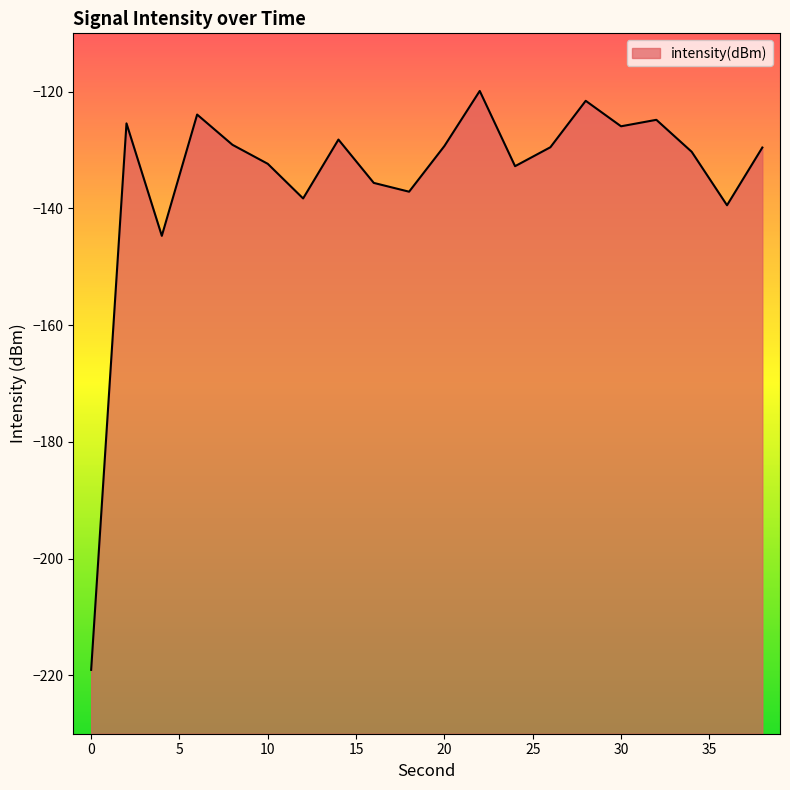

What is the difference between the maximum and second lowest values?

24.8